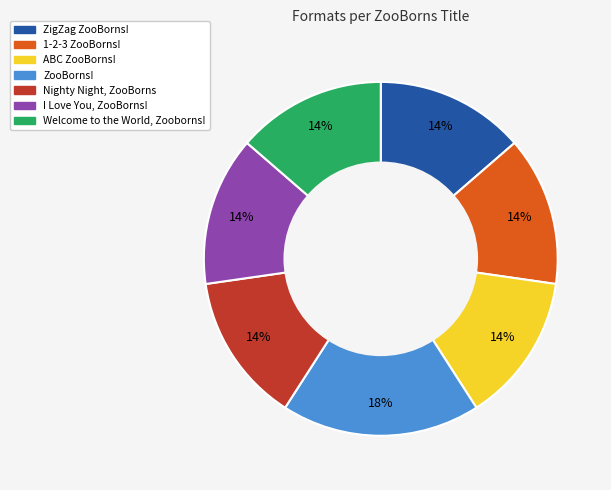

How many segments does this pie chart have?

7